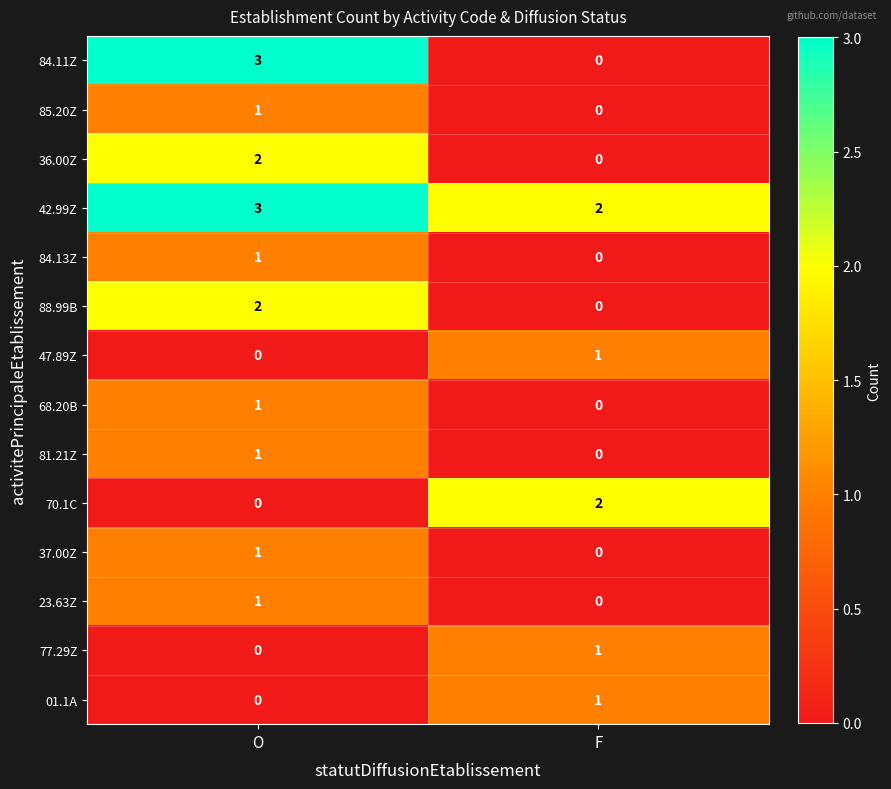

What is the maximum value shown in the chart?

3